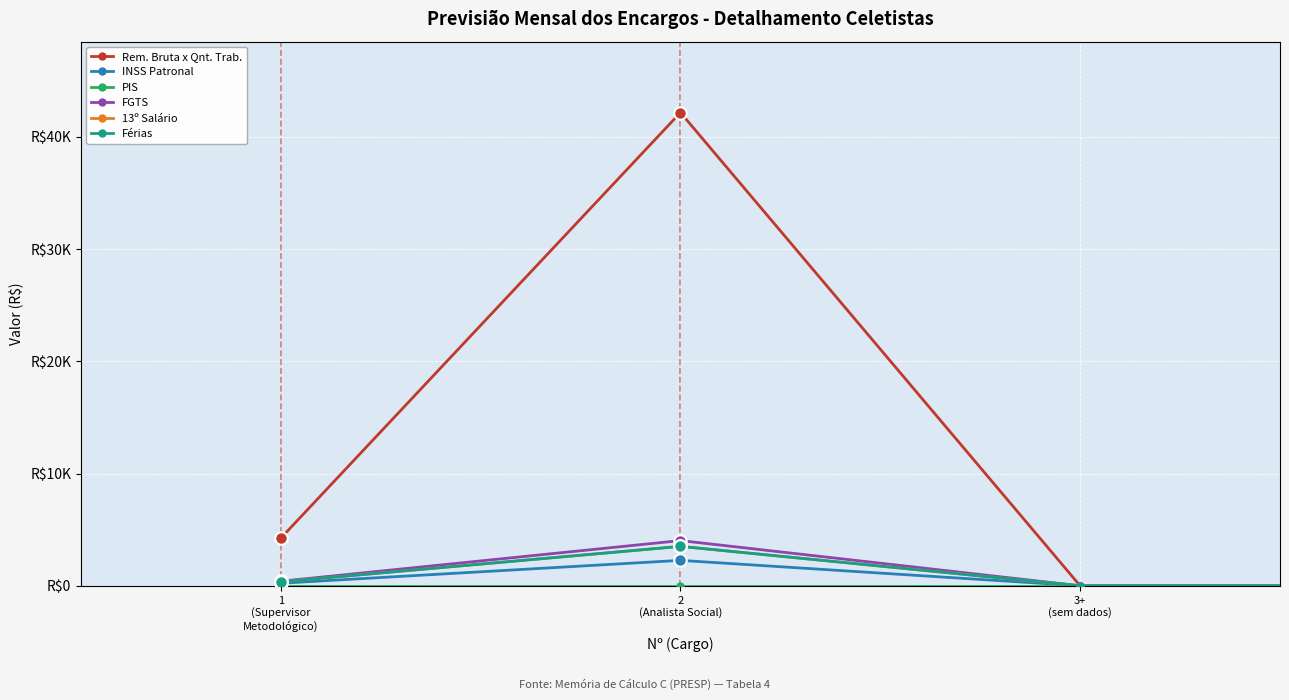

True or false: PIS and 13º Salário cross at least once.

False